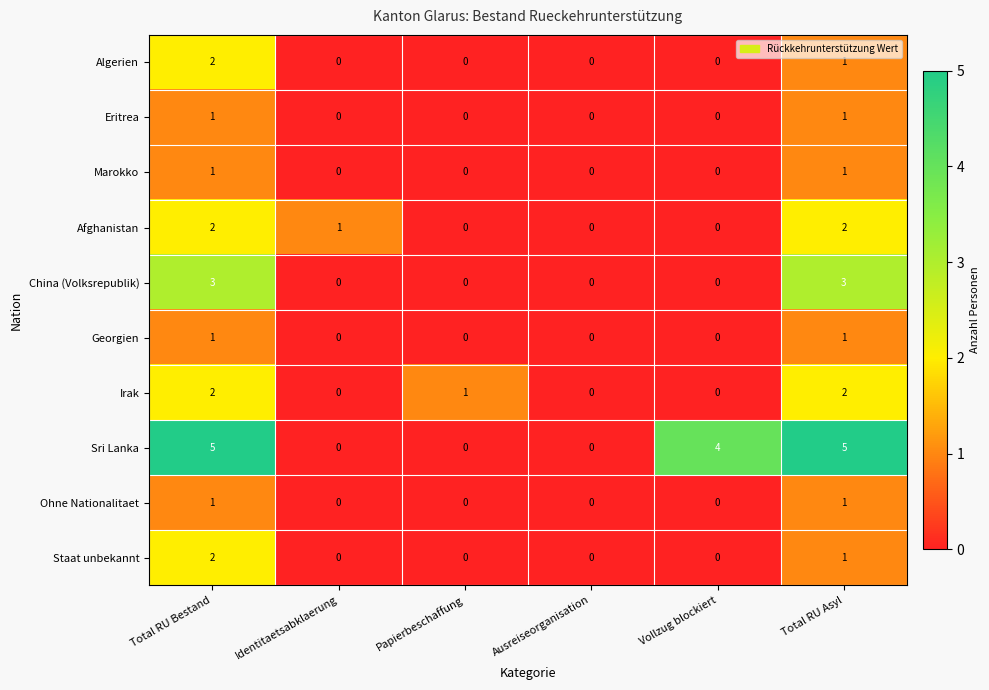

Which series has the largest total across all categories?

Sri Lanka